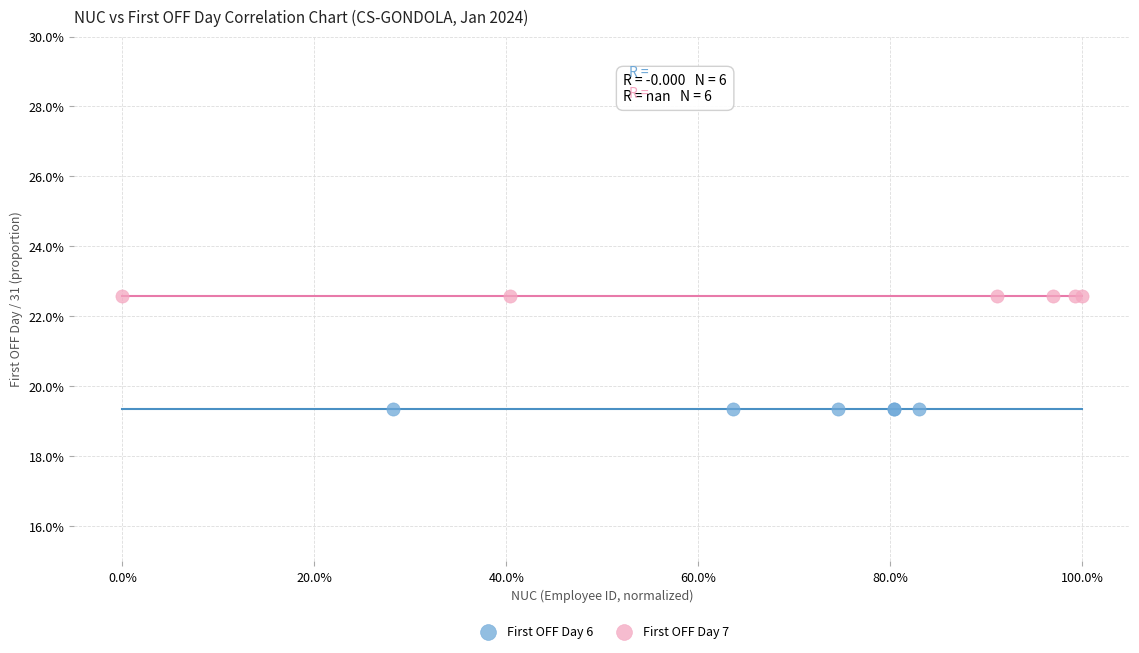

What are all the series names shown in the legend?

First OFF Day 6, First OFF Day 7